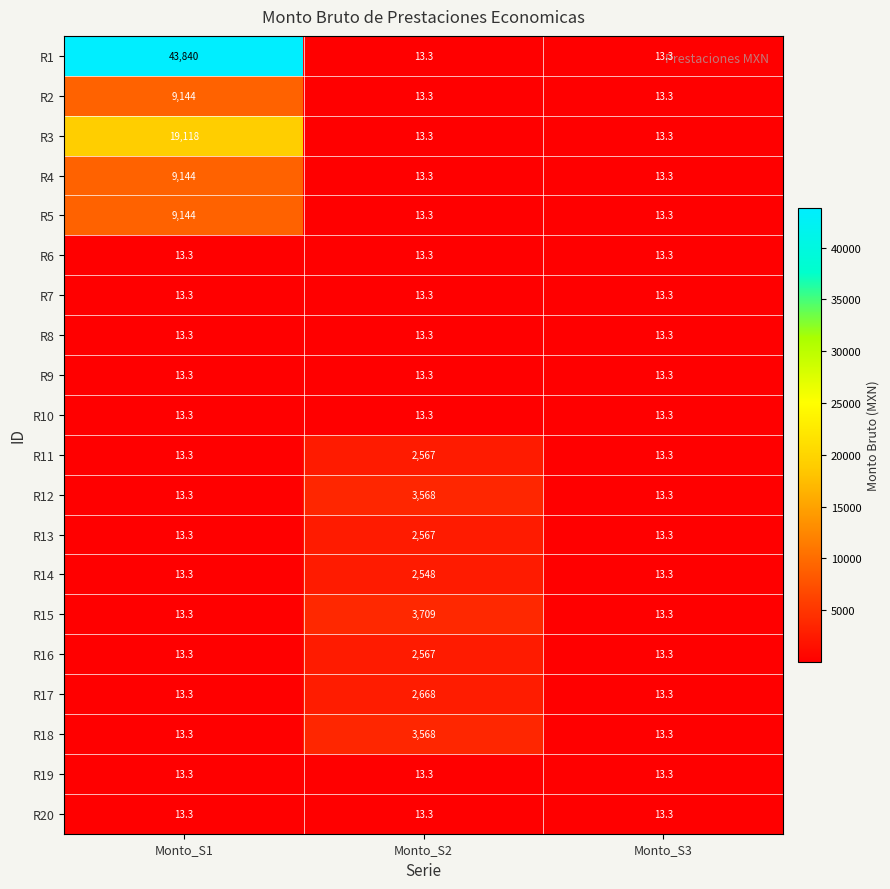

What is the difference between the R11 values at Monto_S2 and Monto_S1?

2553.7